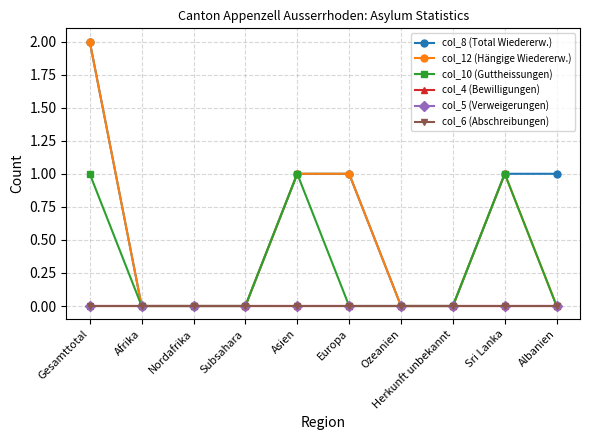

What position from the right is Herkunft unbekannt?

3